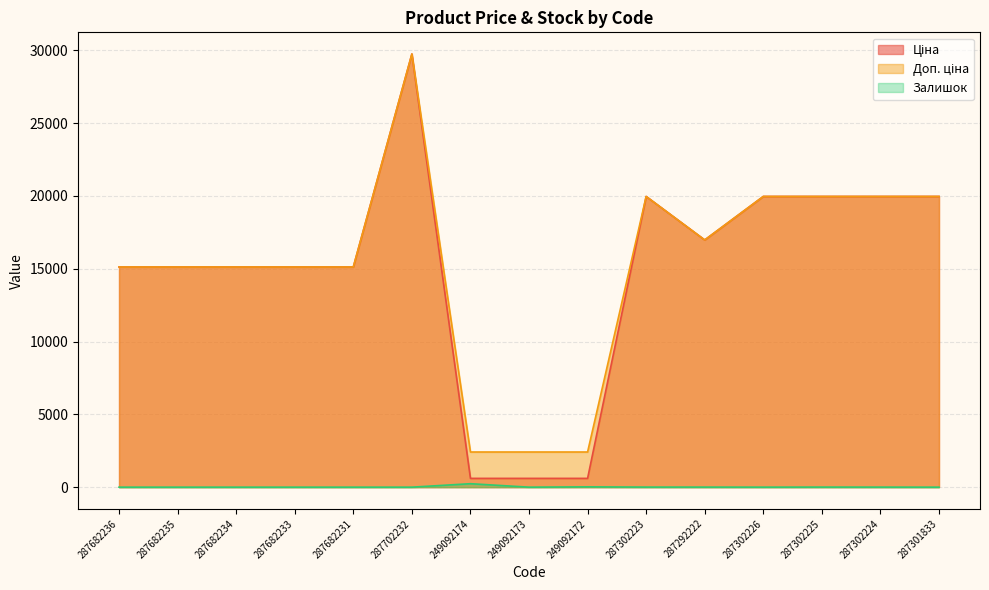

What are all the series names shown in the legend?

Ціна, Доп. ціна, Залишок